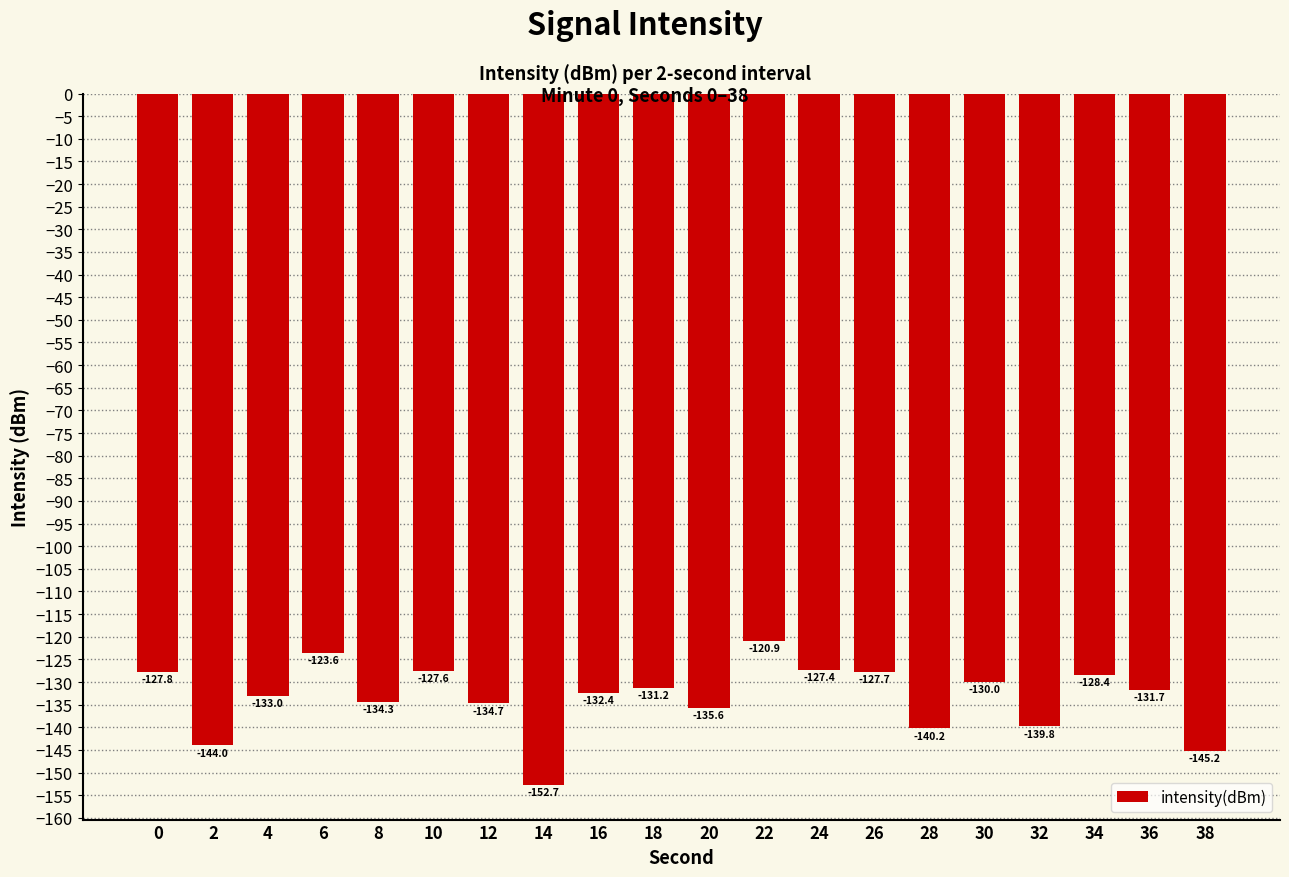

What is the value of the 6th bar from the left?

-127.6